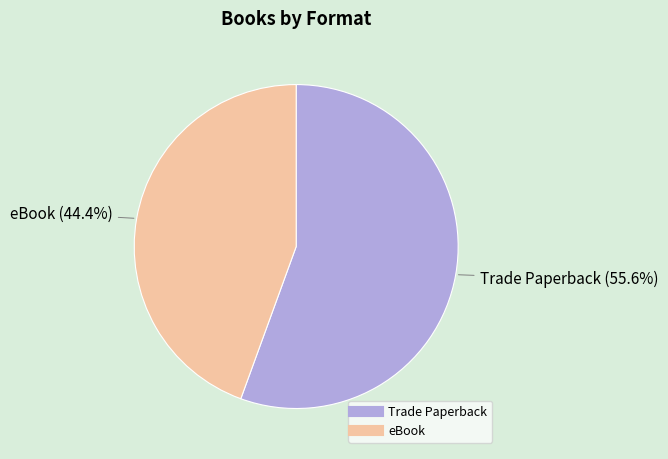

Rank the categories by value from highest to lowest.

Trade Paperback, eBook